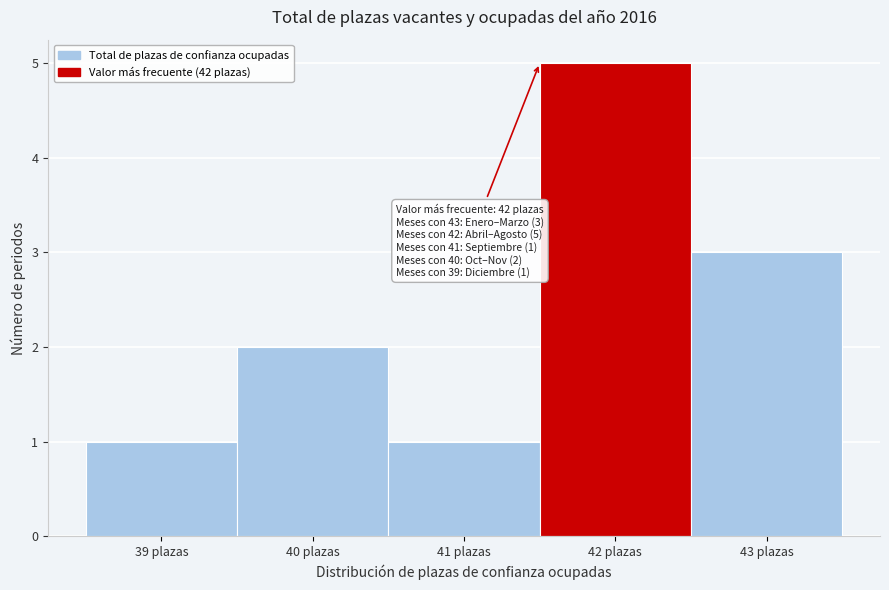

Reading left to right, extract all data points from this chart.

39 plazas=1	40 plazas=2	41 plazas=1	42 plazas=5	43 plazas=3